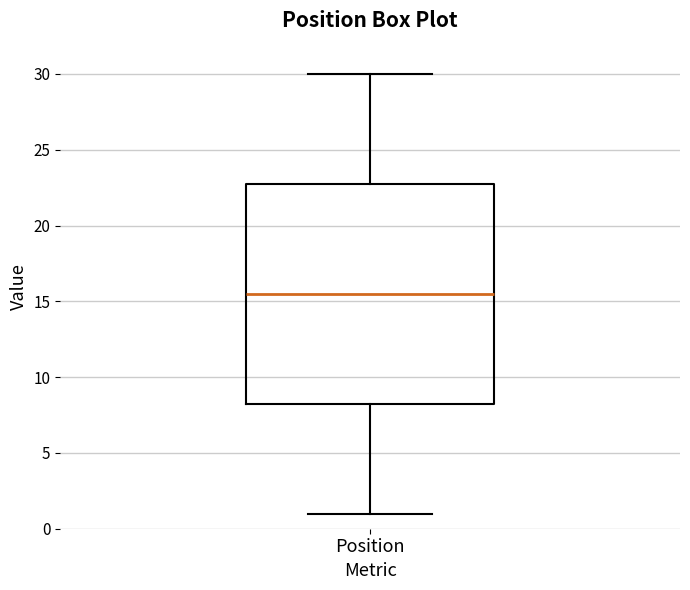

Read this box plot against the y-axis: the position of the median line, the range covered by the box, and the ends of both whiskers. The values are not printed on the chart, so give them approximately, as read against the axis.

median 15.5, box 8.5 to 23.0, whiskers 1.0 to 30.0